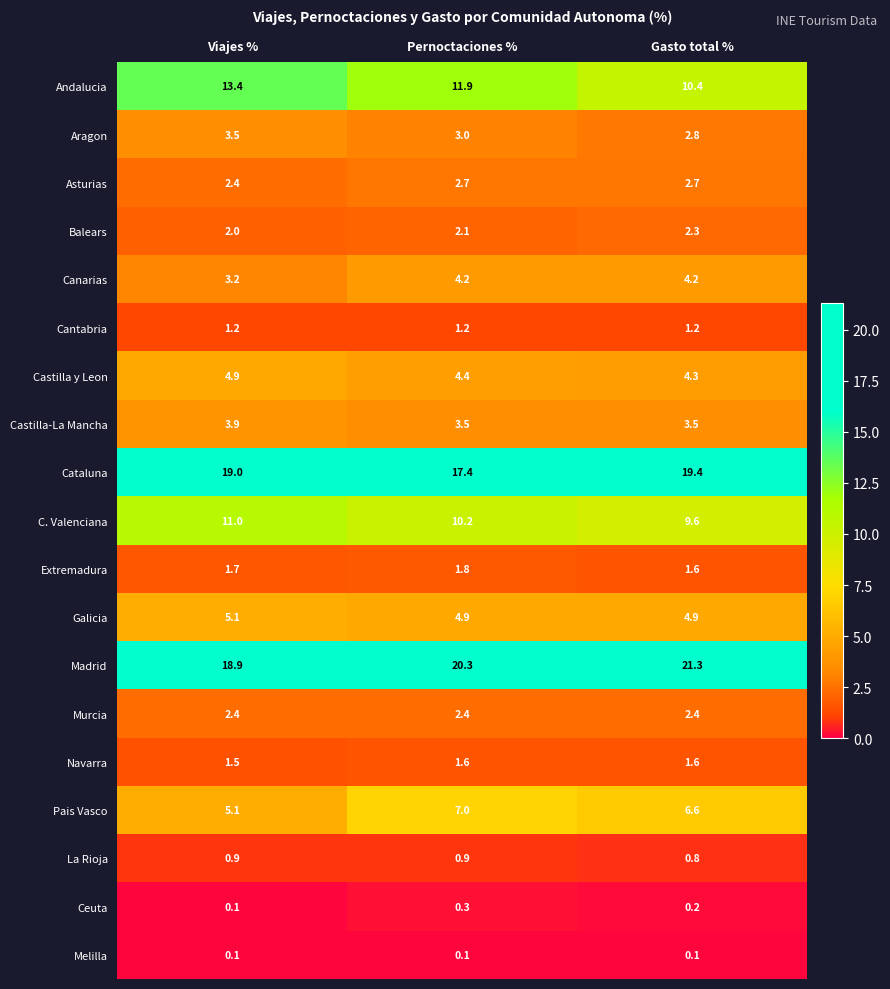

At how many categories does at least one series exceed 13?

3